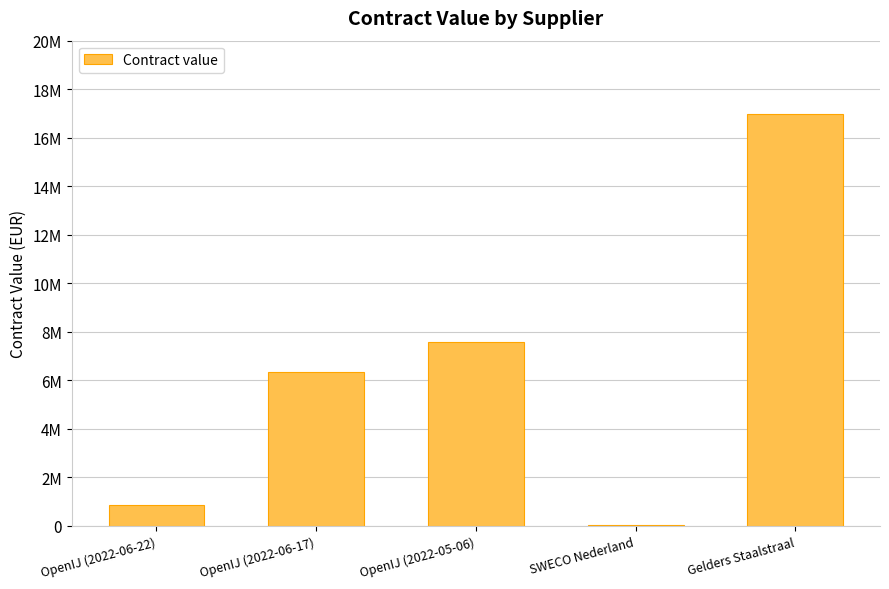

Are the bars horizontal?

No